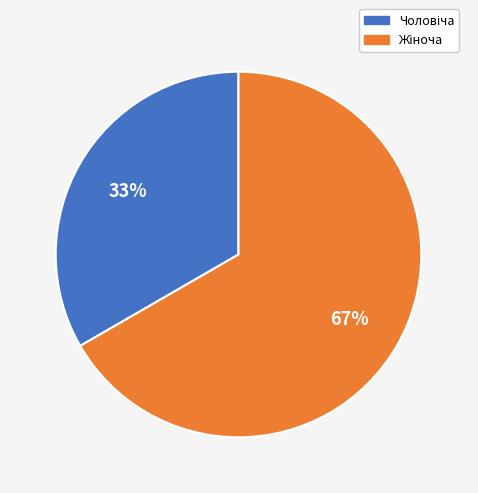

To the nearest percent, what is the average slice percentage?

50%